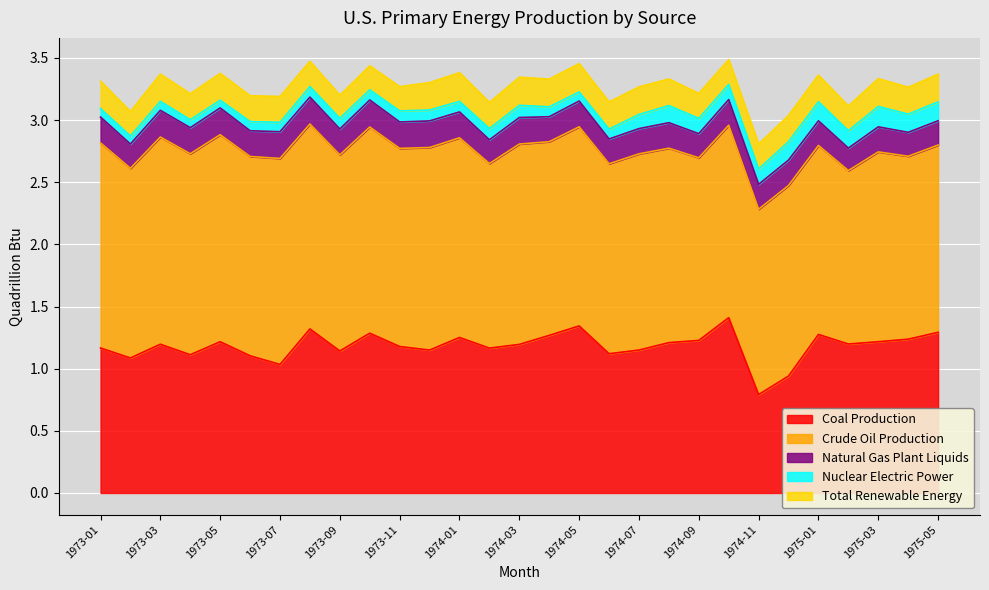

Reading left to right, extract all data points from this chart.

Coal Production: 1.2	1.1	1.2	1.1	1.2	1.1	1.0	1.3	1.1	1.3	1.2	1.1	1.3	1.2	1.2	1.3	1.3	1.1	1.1	1.2	1.2	1.4	0.8	0.9	1.3	1.2	1.2	1.2	1.3
Crude Oil Production: 1.6	1.5	1.7	1.6	1.7	1.6	1.7	1.6	1.6	1.7	1.6	1.6	1.6	1.5	1.6	1.6	1.6	1.5	1.6	1.6	1.5	1.5	1.5	1.5	1.5	1.4	1.5	1.5	1.5
Natural Gas Plant Liquids: 0.2	0.2	0.2	0.2	0.2	0.2	0.2	0.2	0.2	0.2	0.2	0.2	0.2	0.2	0.2	0.2	0.2	0.2	0.2	0.2	0.2	0.2	0.2	0.2	0.2	0.2	0.2	0.2	0.2
Nuclear Electric Power: 0.1	0.1	0.1	0.1	0.1	0.1	0.1	0.1	0.1	0.1	0.1	0.1	0.1	0.1	0.1	0.1	0.1	0.1	0.1	0.1	0.1	0.1	0.1	0.1	0.2	0.1	0.2	0.1	0.2
Total Renewable Energy: 0.2	0.2	0.2	0.2	0.2	0.2	0.2	0.2	0.2	0.2	0.2	0.2	0.2	0.2	0.2	0.2	0.2	0.2	0.2	0.2	0.2	0.2	0.2	0.2	0.2	0.2	0.2	0.2	0.2